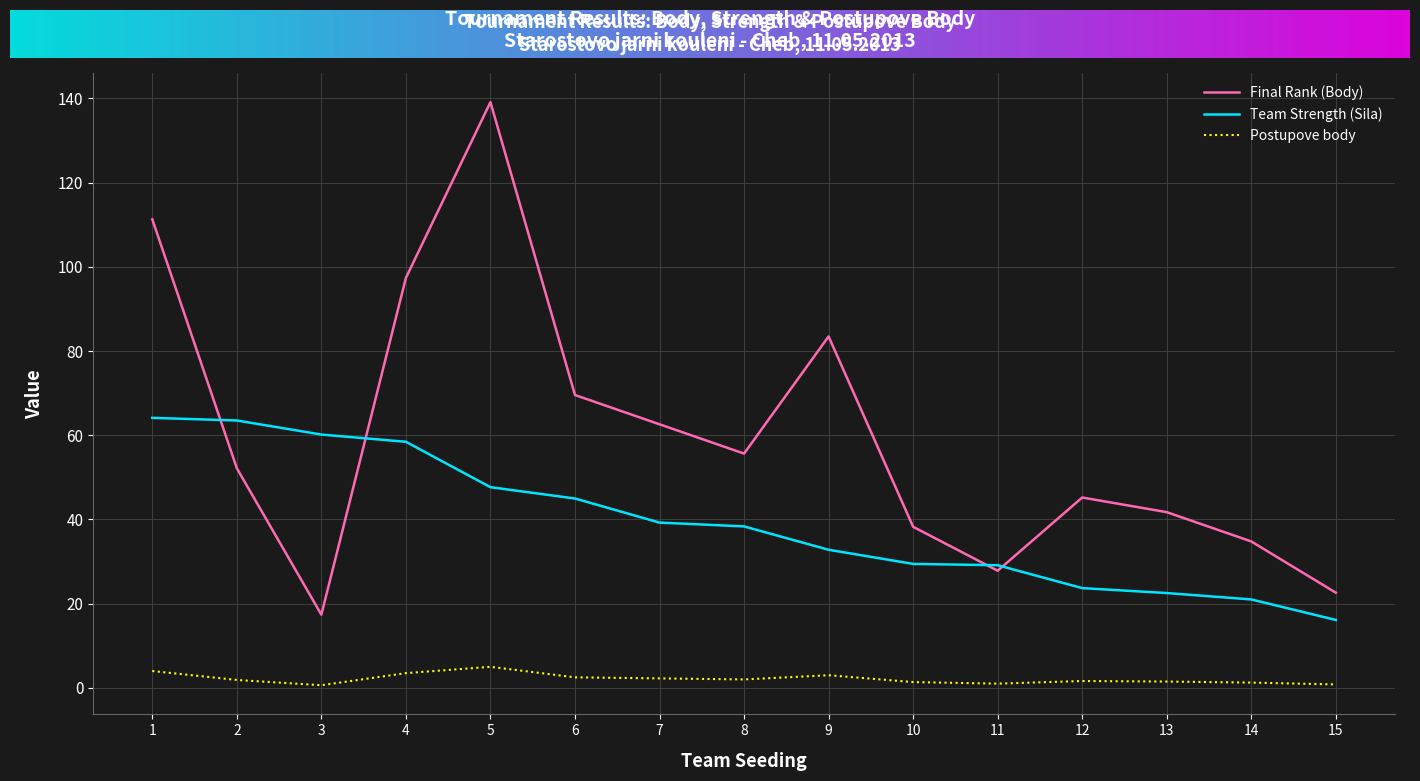

Rank the categories by Final Rank (Body) value from lowest to highest.

3, 15, 11, 14, 10, 13, 12, 2, 8, 7, 6, 9, 4, 1, 5